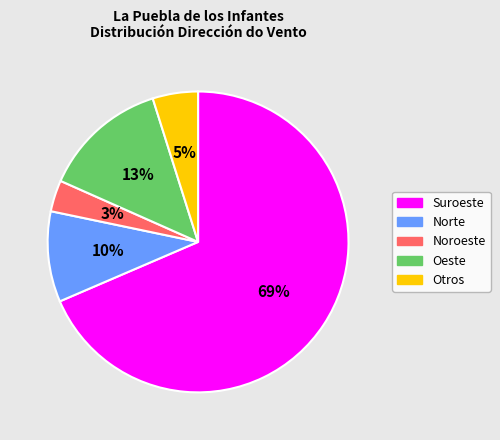

The Suroeste slice represents 69% of the pie. True or false?

True